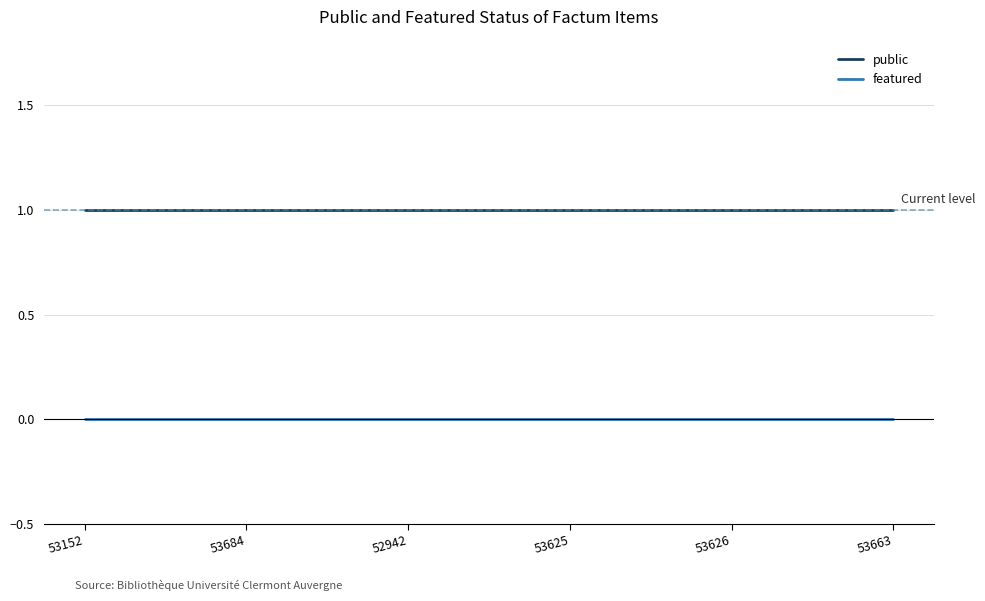

True or false: featured has a value of 0 at 53152.

True